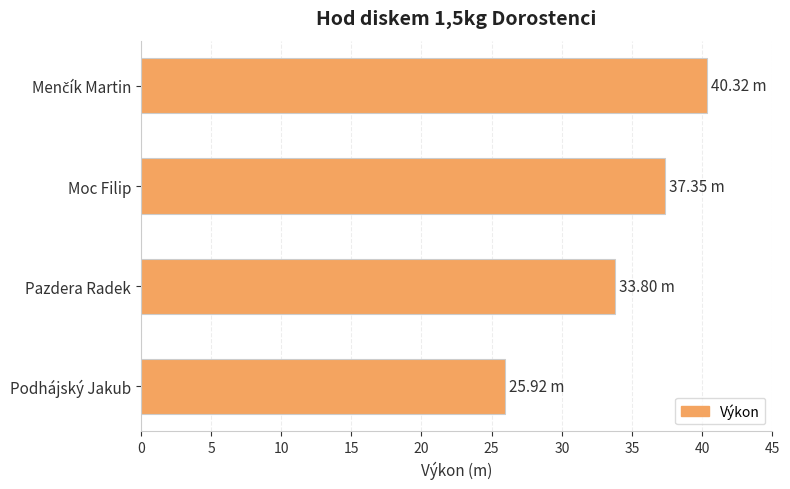

What is the sum of all values?

137.4